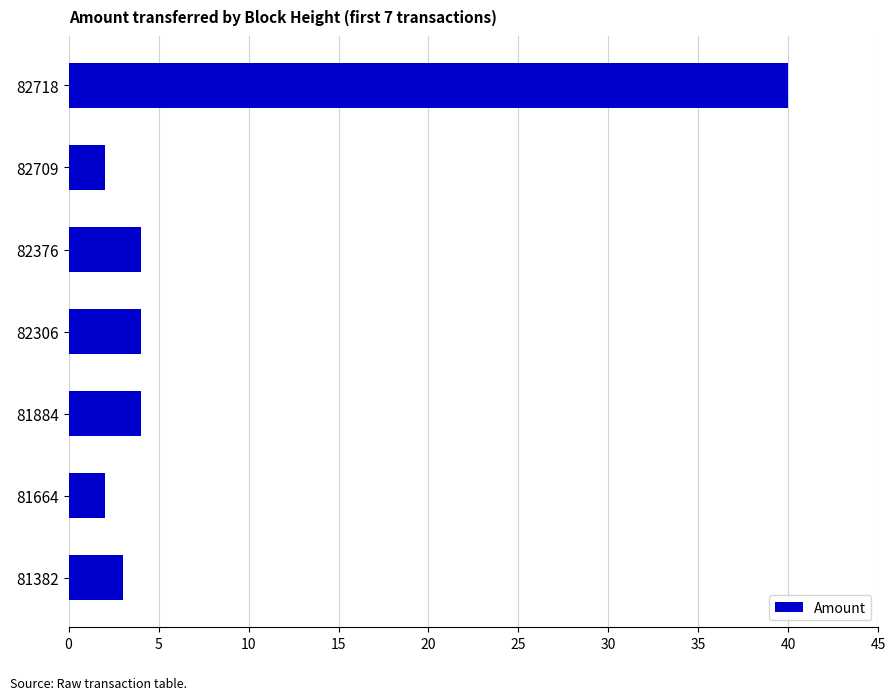

Does the chart contain stacked bars?

No